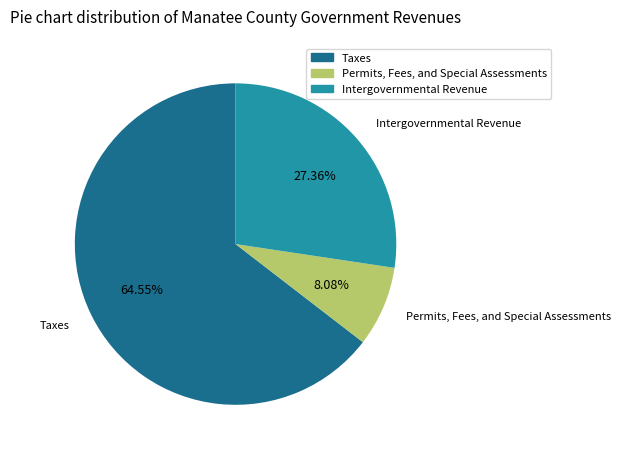

To the nearest percent, what is the difference between the Intergovernmental Revenue and Permits, Fees, and Special Assessments slice percentages?

19%